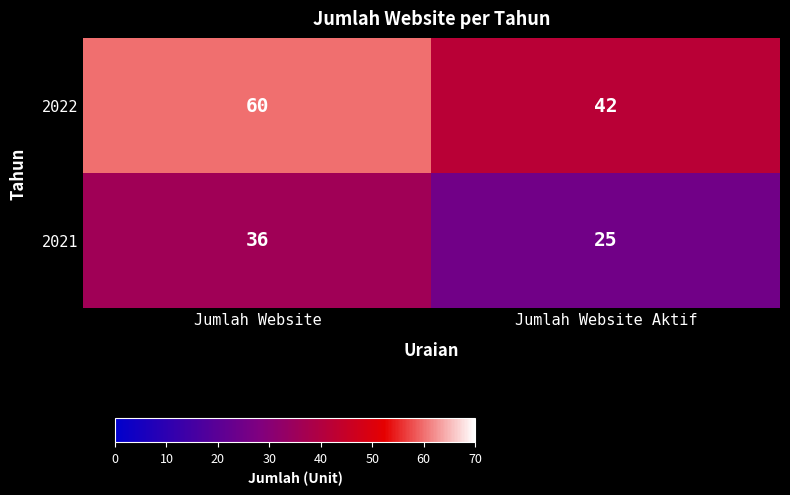

What is the total value across all series at Jumlah Website Aktif?

67